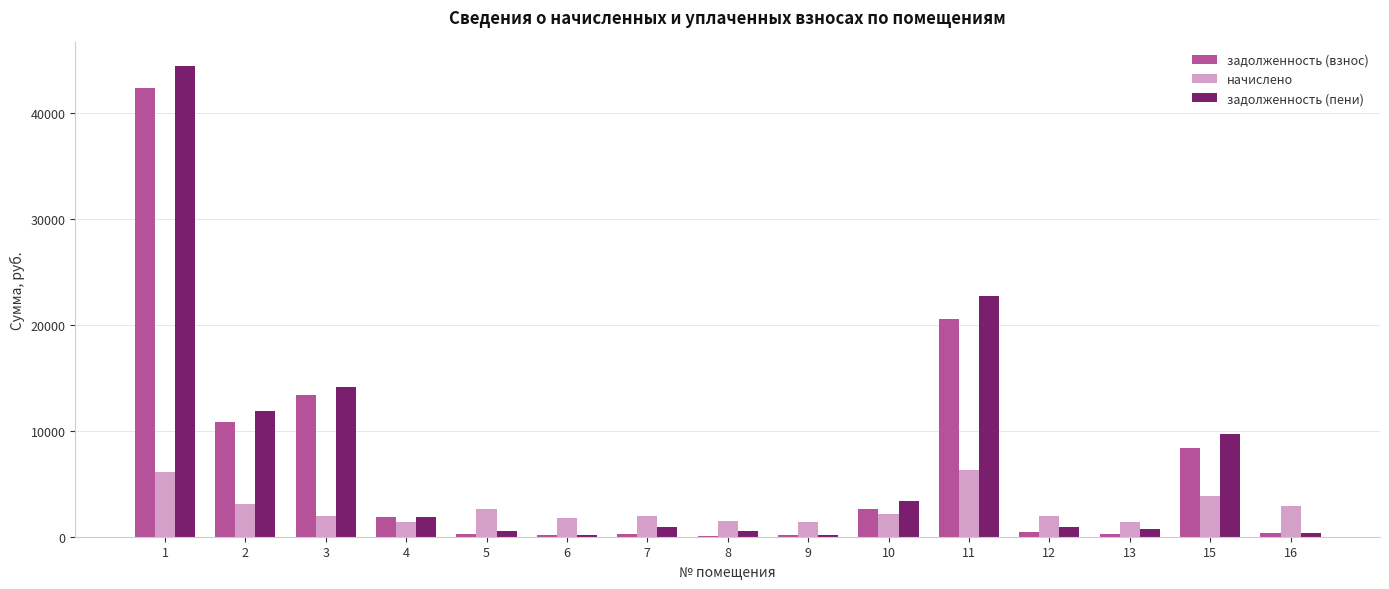

Is the value of начислено at 12 greater than the value of задолженность (взнос) at 9?

Yes